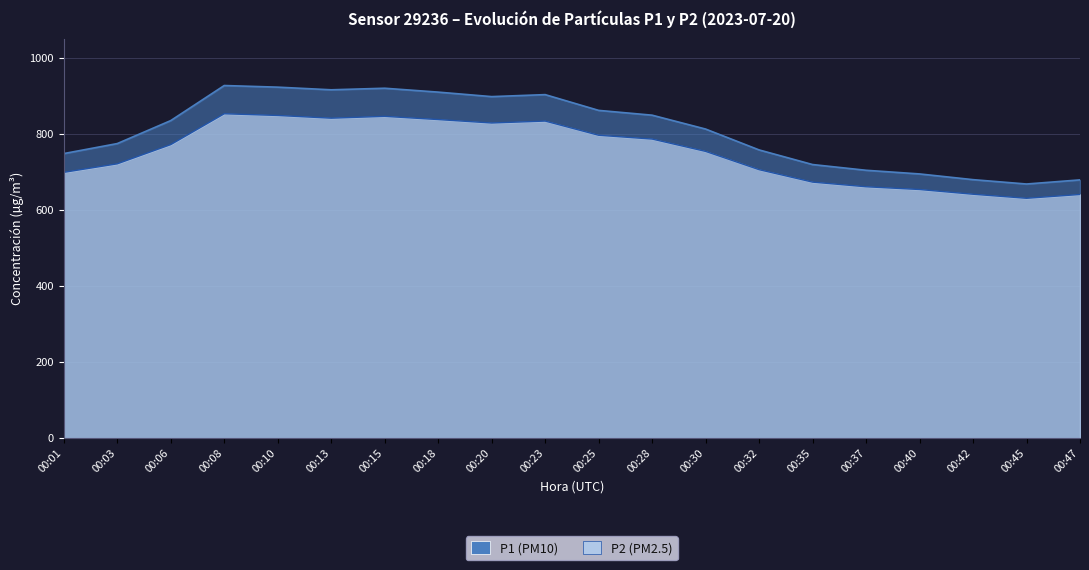

Which category has the lowest value in the P2 series?

00:45